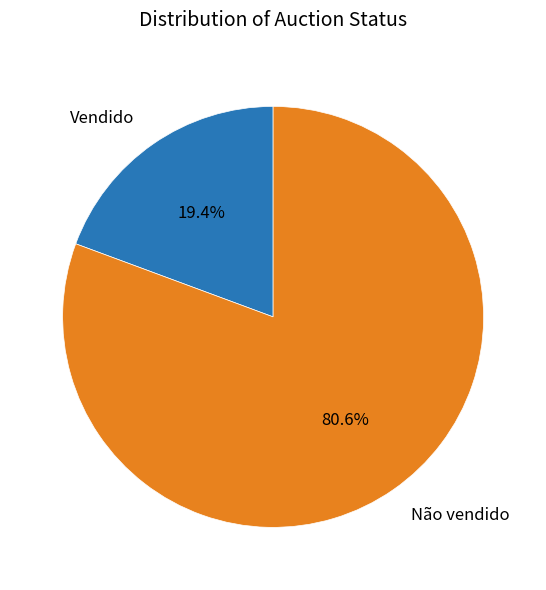

Which has a higher value, Vendido or Não vendido?

Não vendido